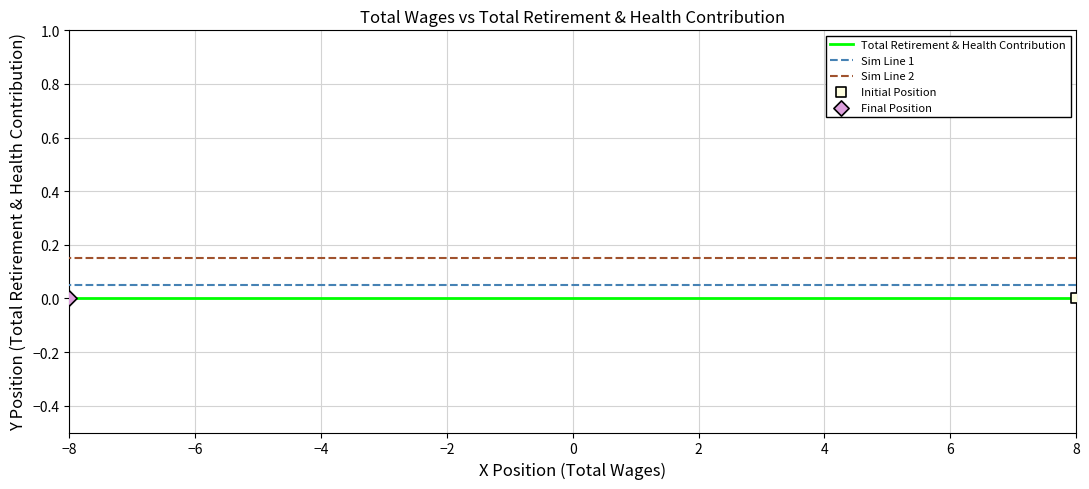

At how many categories does at least one series exceed 0?

6